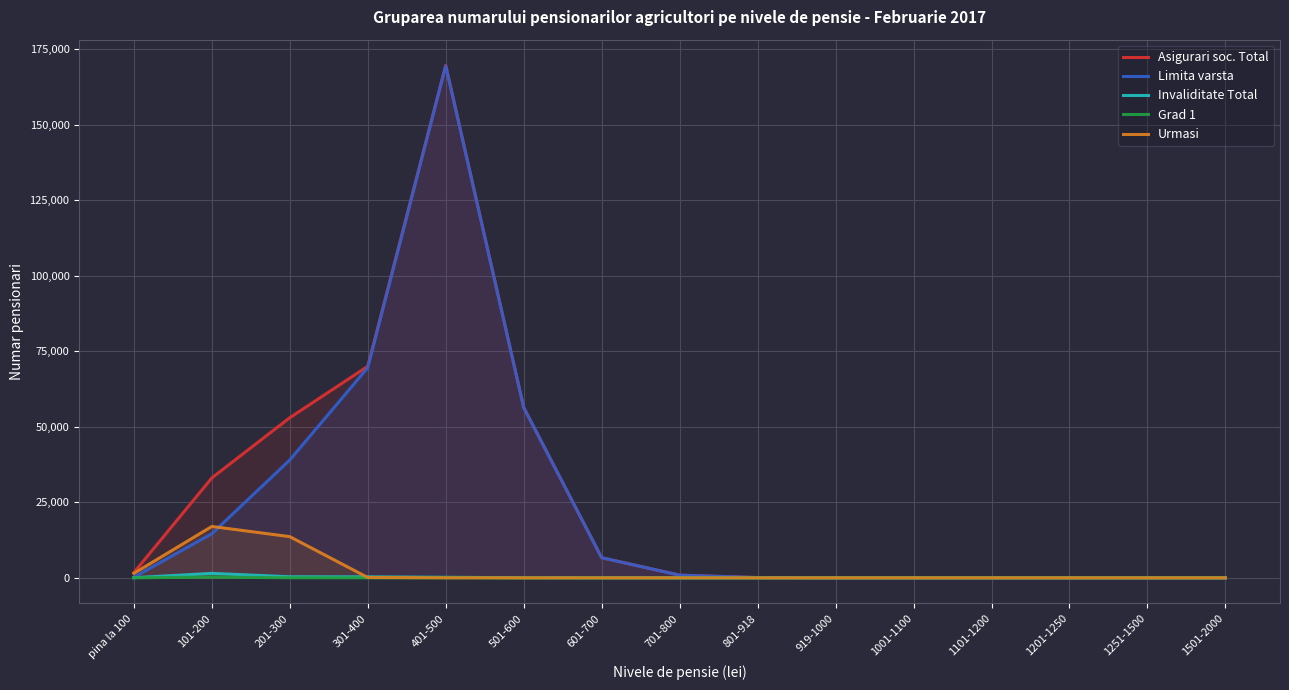

What is the label of the 10th point from the right?

501-600